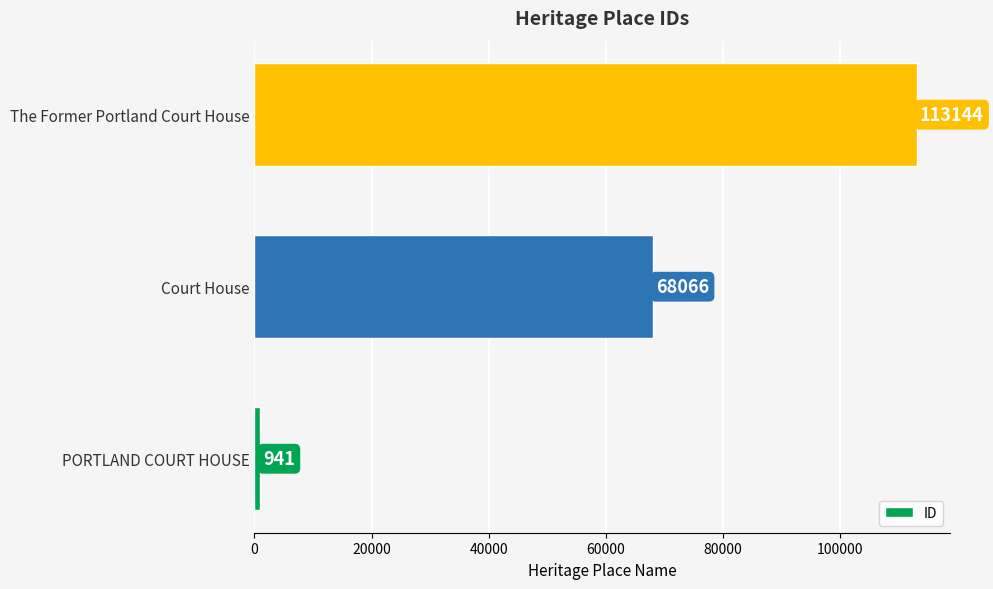

Reading top to bottom, what are all the values shown in this chart?

The Former Portland Court House=113144	Court House=68066	PORTLAND COURT HOUSE=941